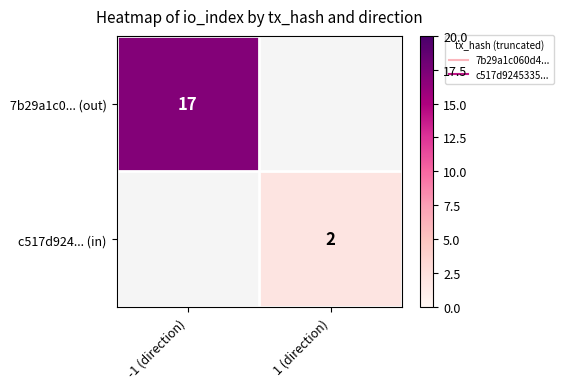

Count the number of categories in the chart.

2